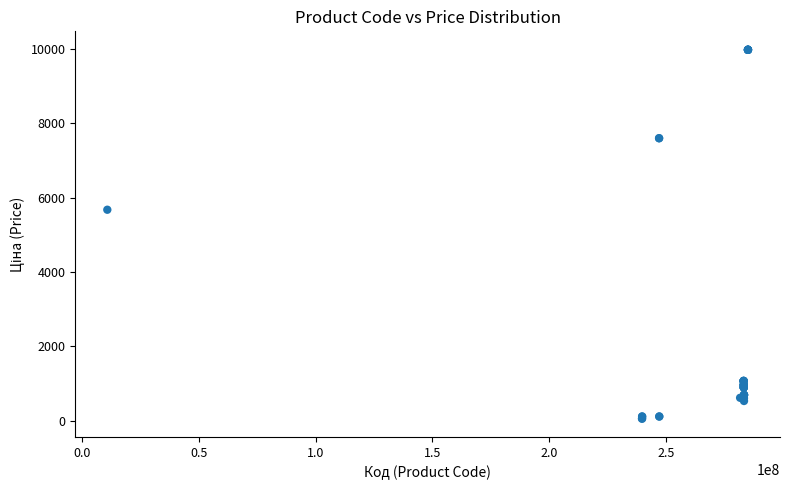

What Y value in the scatter plot is closest to 5016?

5673.8